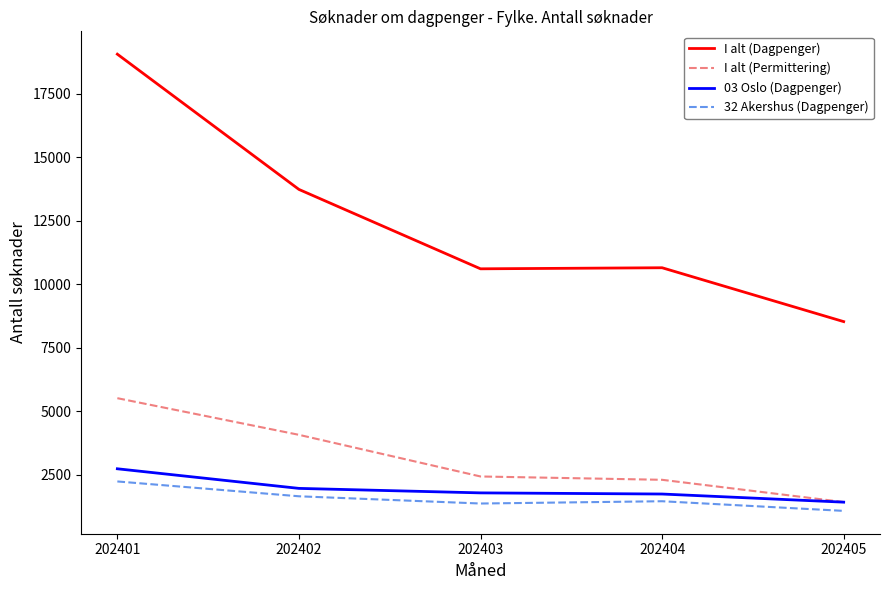

Which series changed the most between 202403 and 202405?

I alt (Dagpenger)